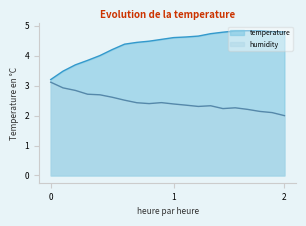

List the series in order of their peak value, lowest first.

humidity, temperature